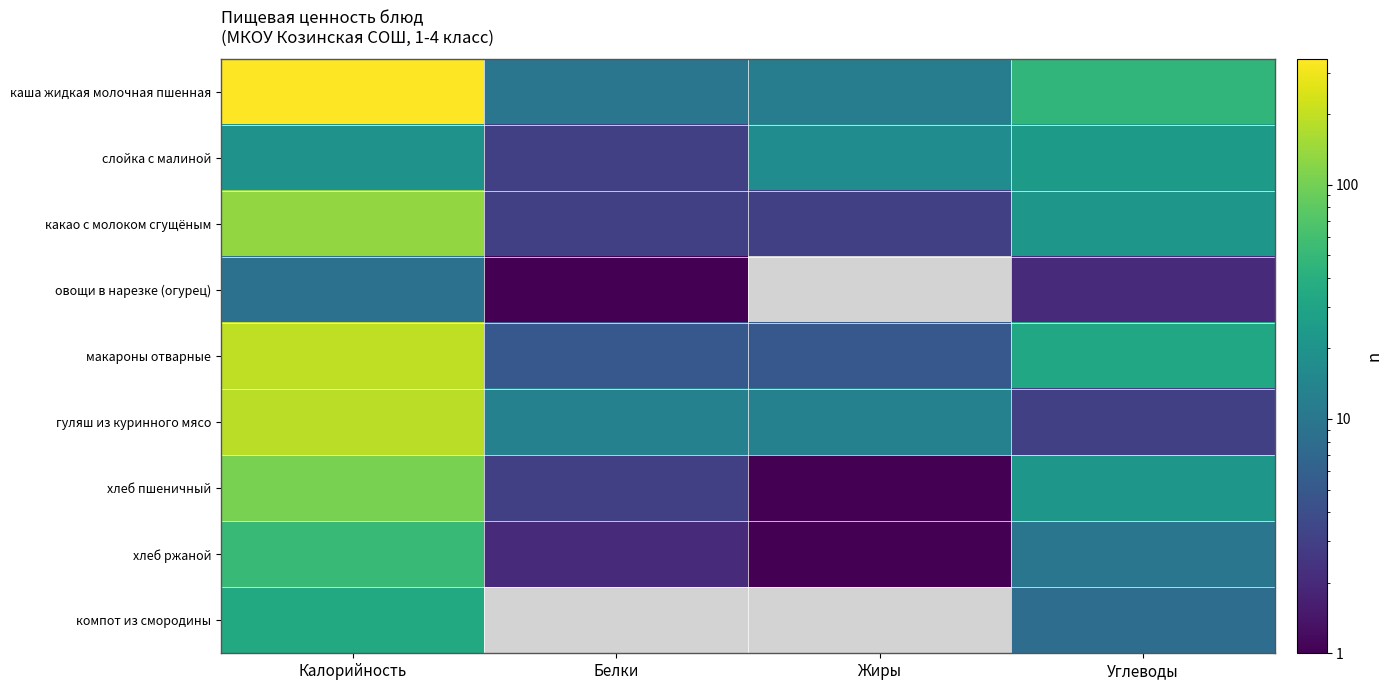

Reading left to right, what are all the values shown in this chart?

каша жидкая молочная пшенная: Калорийность=343	Белки=10	Жиры=12	Углеводы=47
слойка с малиной: Калорийность=20	Белки=3	Жиры=17	Углеводы=24
какао с молоком сгущёным: Калорийность=133	Белки=3	Жиры=3	Углеводы=22
овощи в нарезке (огурец): Калорийность=9	Белки=1	Жиры=0	Углеводы=2
макароны отварные: Калорийность=197	Белки=5	Жиры=5	Углеводы=33
гуляш из куринного мясо: Калорийность=186	Белки=13	Жиры=13	Углеводы=3
хлеб пшеничный: Калорийность=105	Белки=3	Жиры=1	Углеводы=22
хлеб ржаной: Калорийность=51	Белки=2	Жиры=1	Углеводы=10
компот из смородины: Калорийность=35	Белки=0	Жиры=0	Углеводы=8